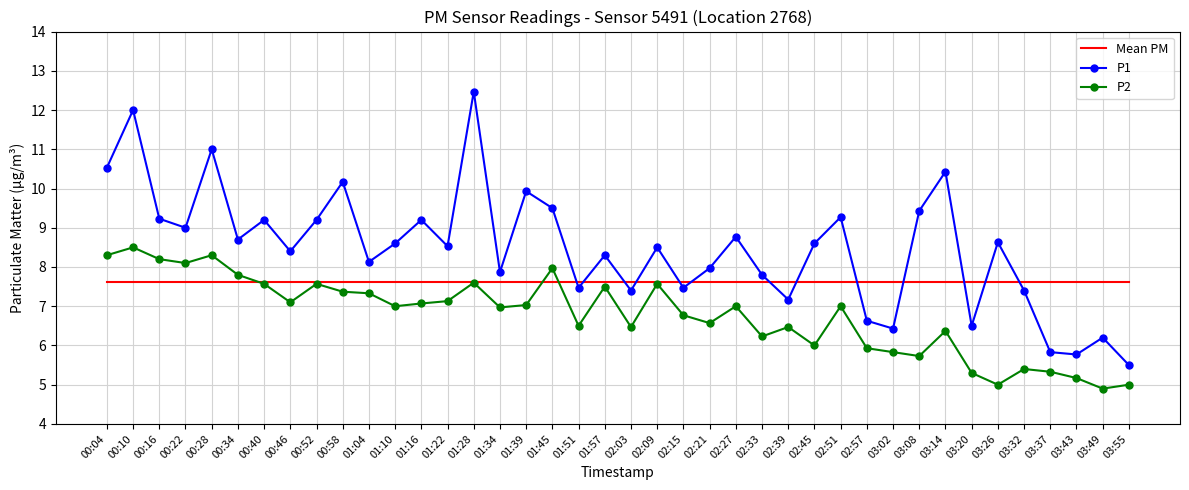

What is the total value across all series at 00:34?

24.1